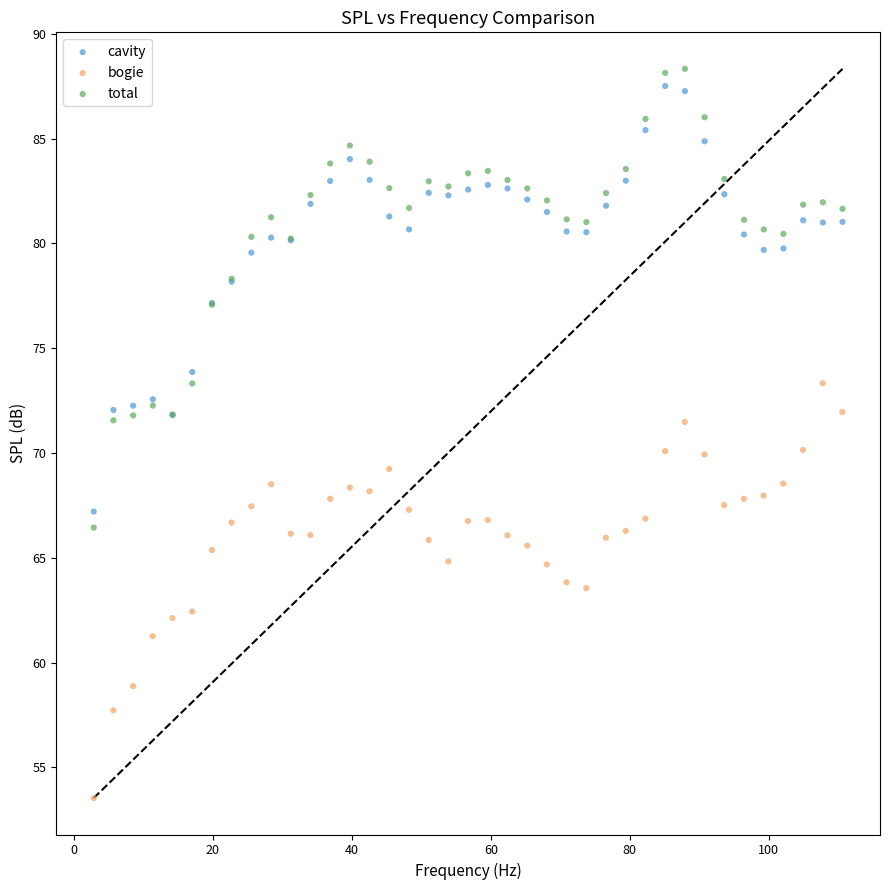

Which series has the widest spread of Y values?

total